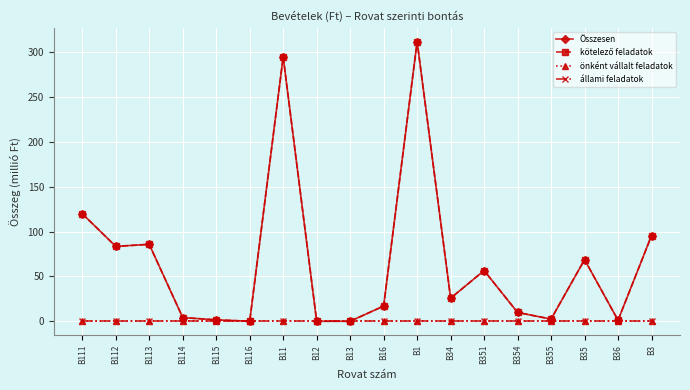

Does the chart have visible grid lines?

Yes